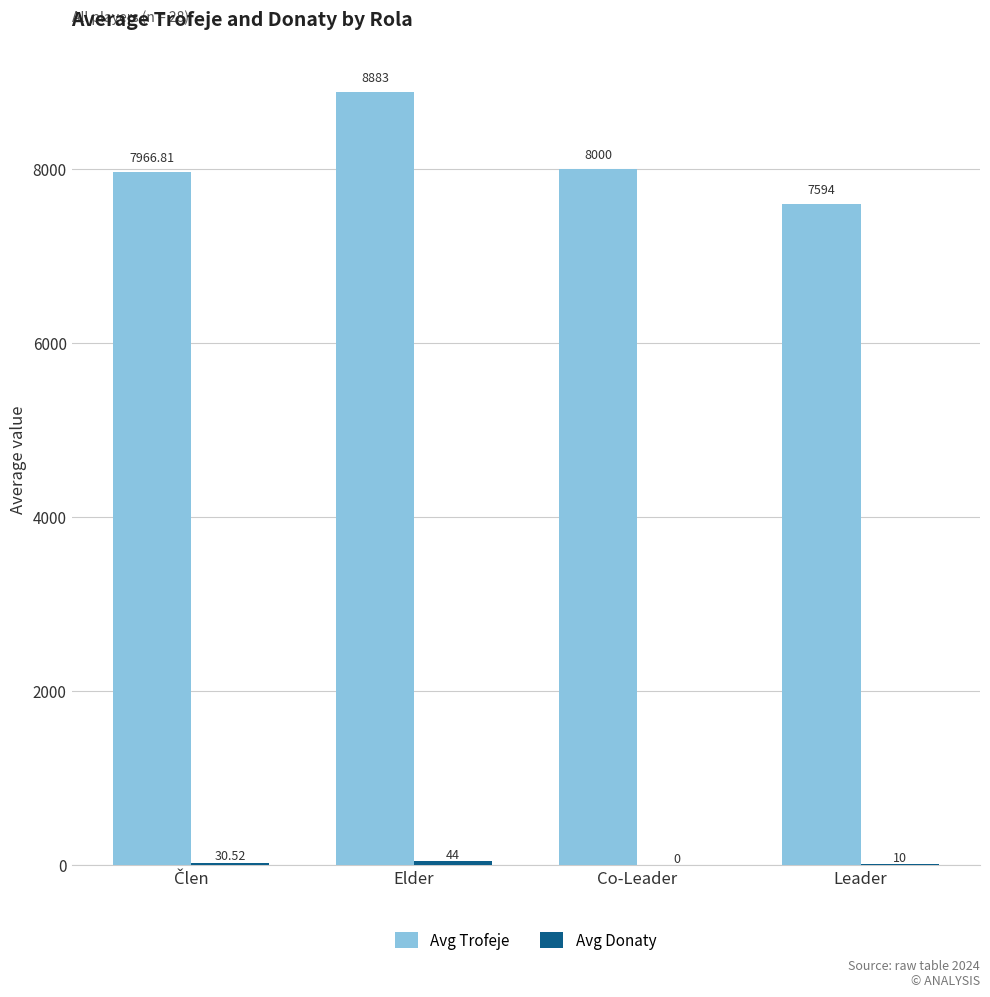

At which category is the sum across all series the highest?

Elder